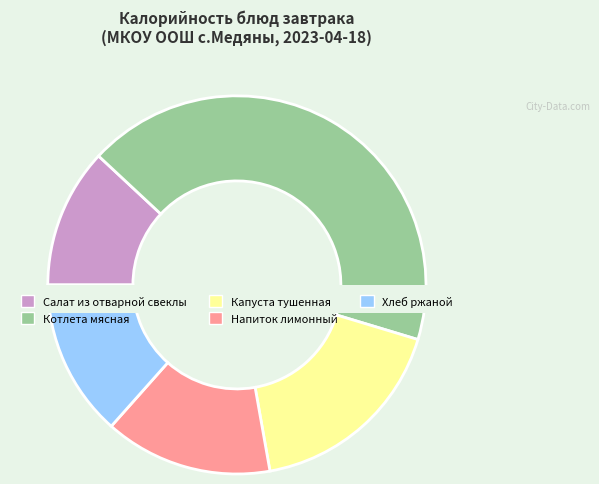

Combined, do Салат из отварной свеклы and Хлеб ржаной account for over 50%?

No